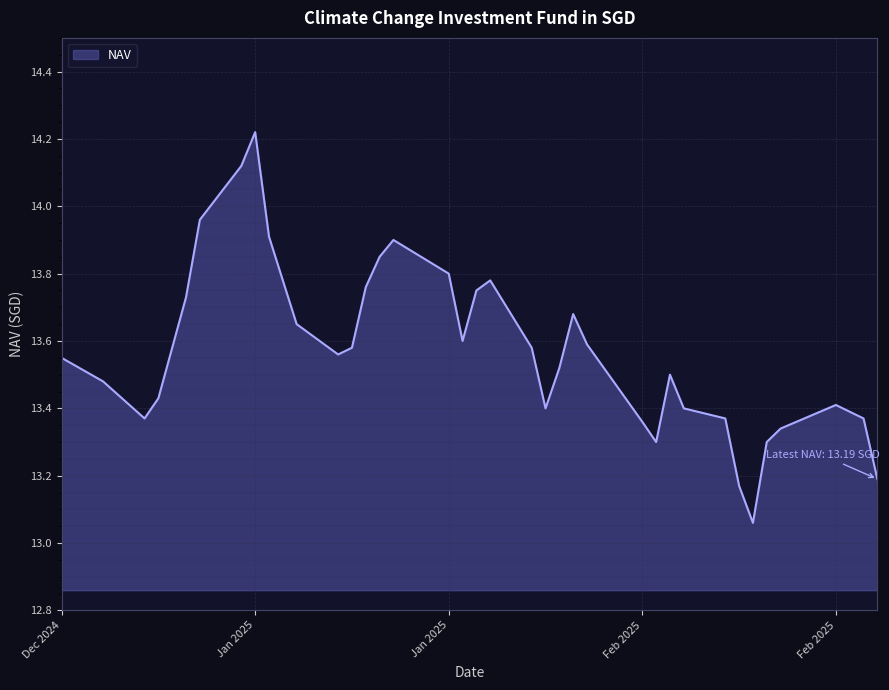

What is the difference between the maximum and minimum values?

1.2